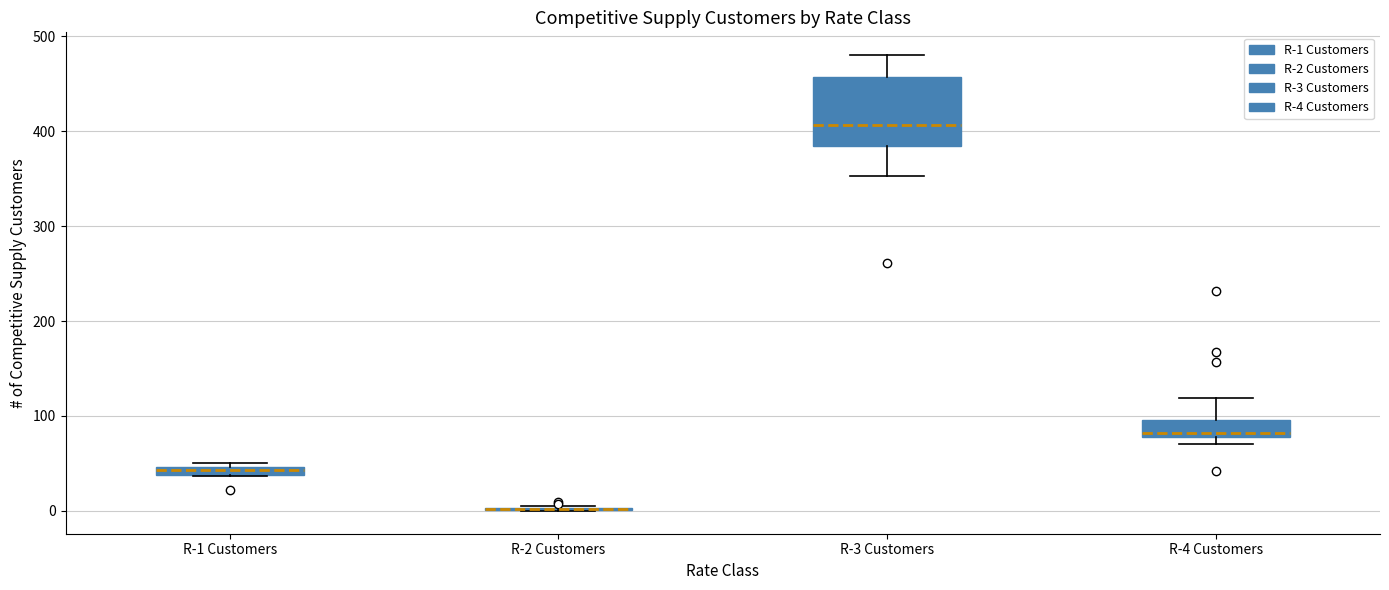

Comparing the boxes themselves (not the whiskers), which one is the tallest?

R-3 Customers